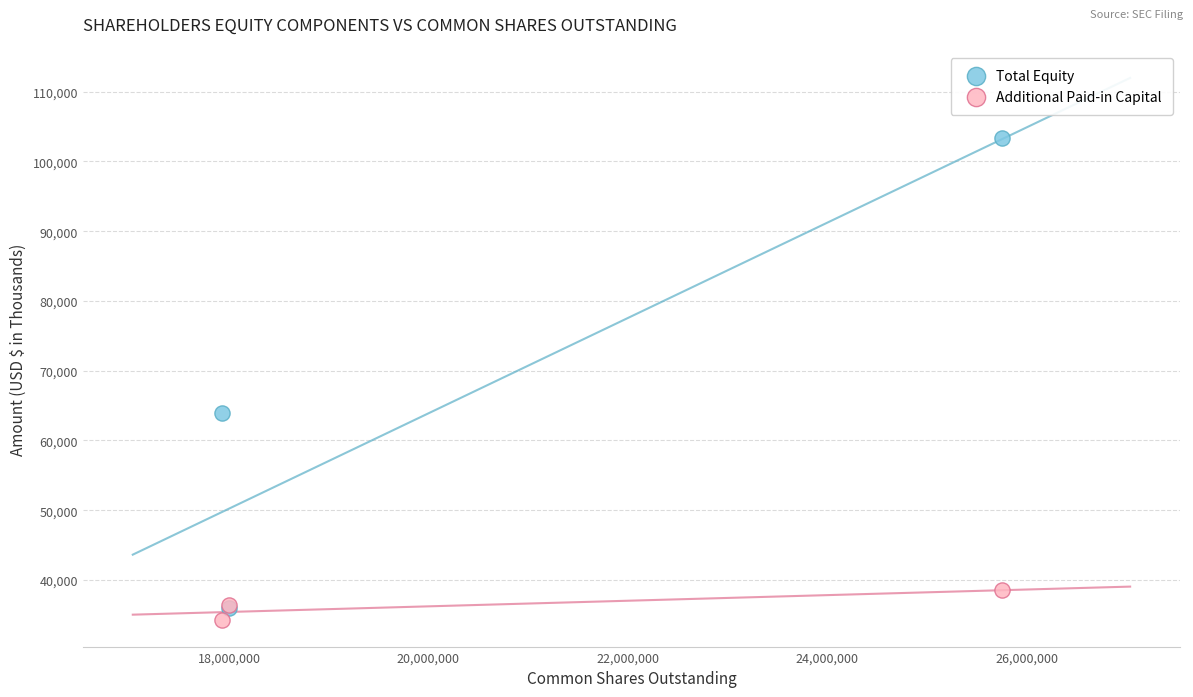

Across all series, what Y value is closest to 68810?

63901